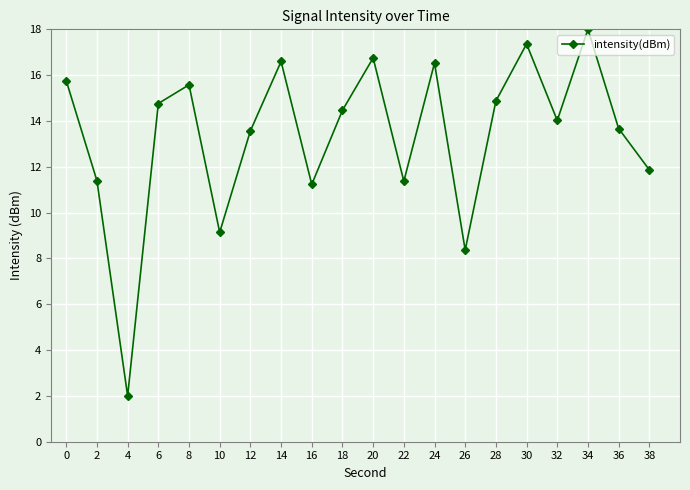

Read the value at 34.

18.0